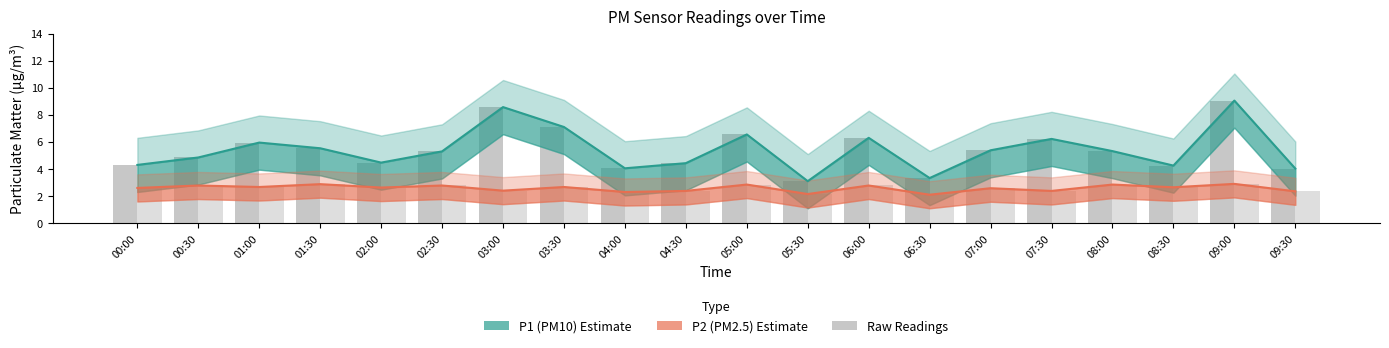

What position from the right is 00:30?

19